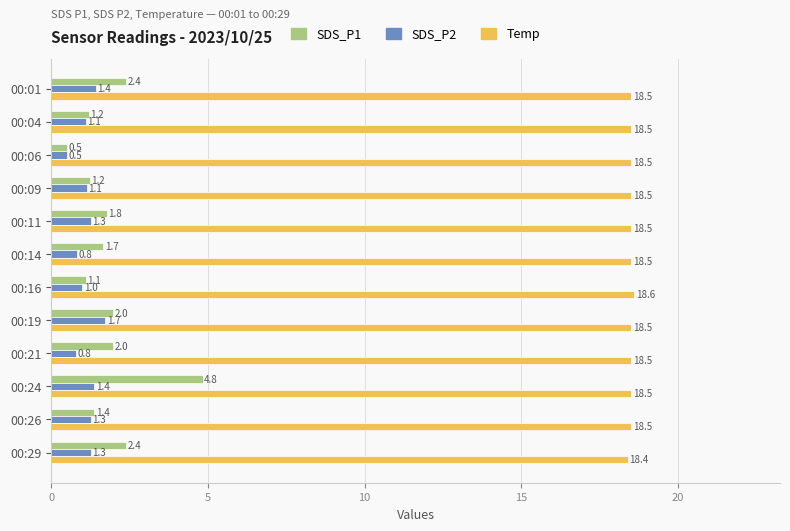

At which category is the sum across all series the highest?

00:24